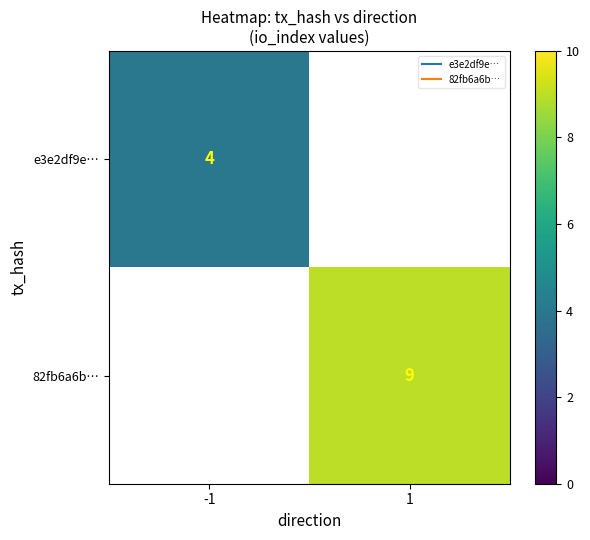

At how many categories does at least one series exceed 8?

1